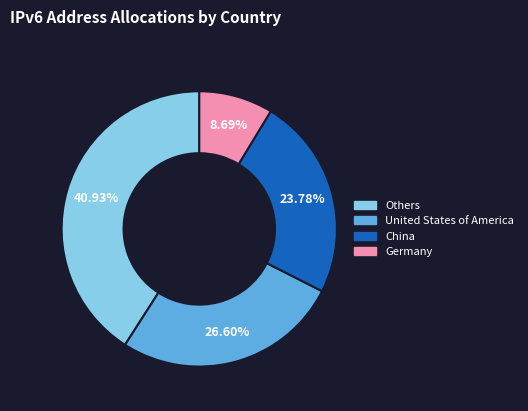

Combined, do China and Others account for over 50%?

Yes